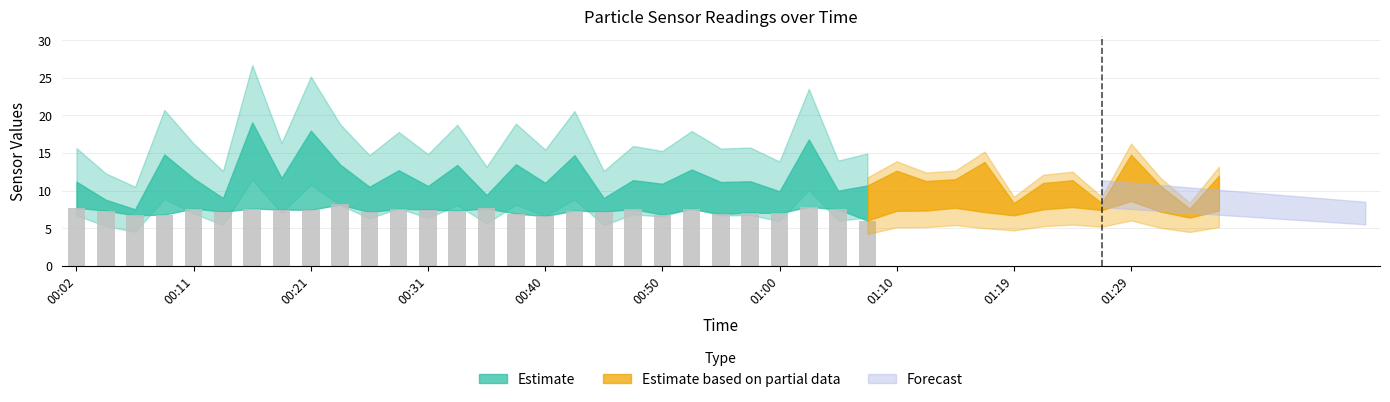

What is the value of the 10th bar from the left?

8.2